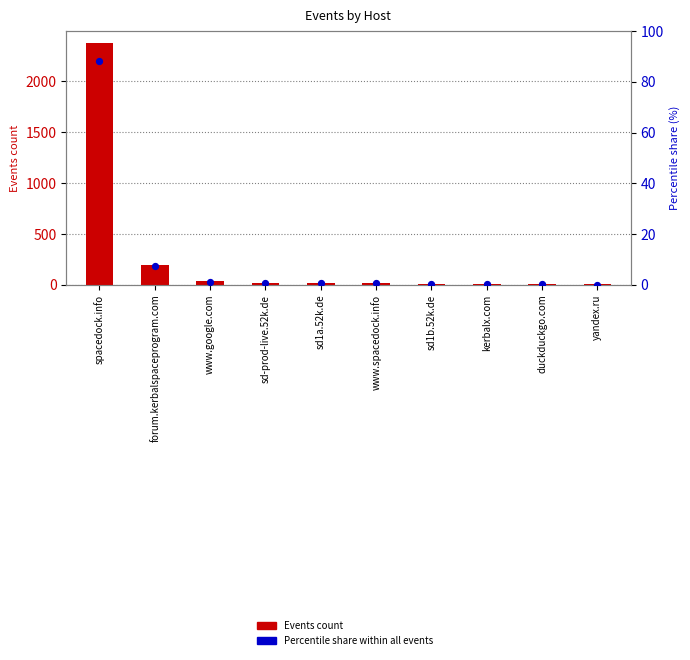

Is the value of Percentile share (%) at kerbalx.com greater than the value of Events count at sd1a.52k.de?

No